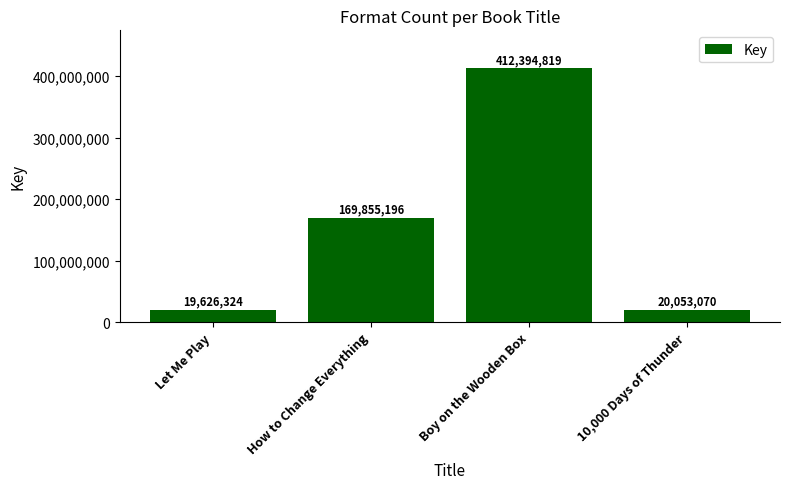

At which category does the chart reach its minimum across all series?

Let Me Play